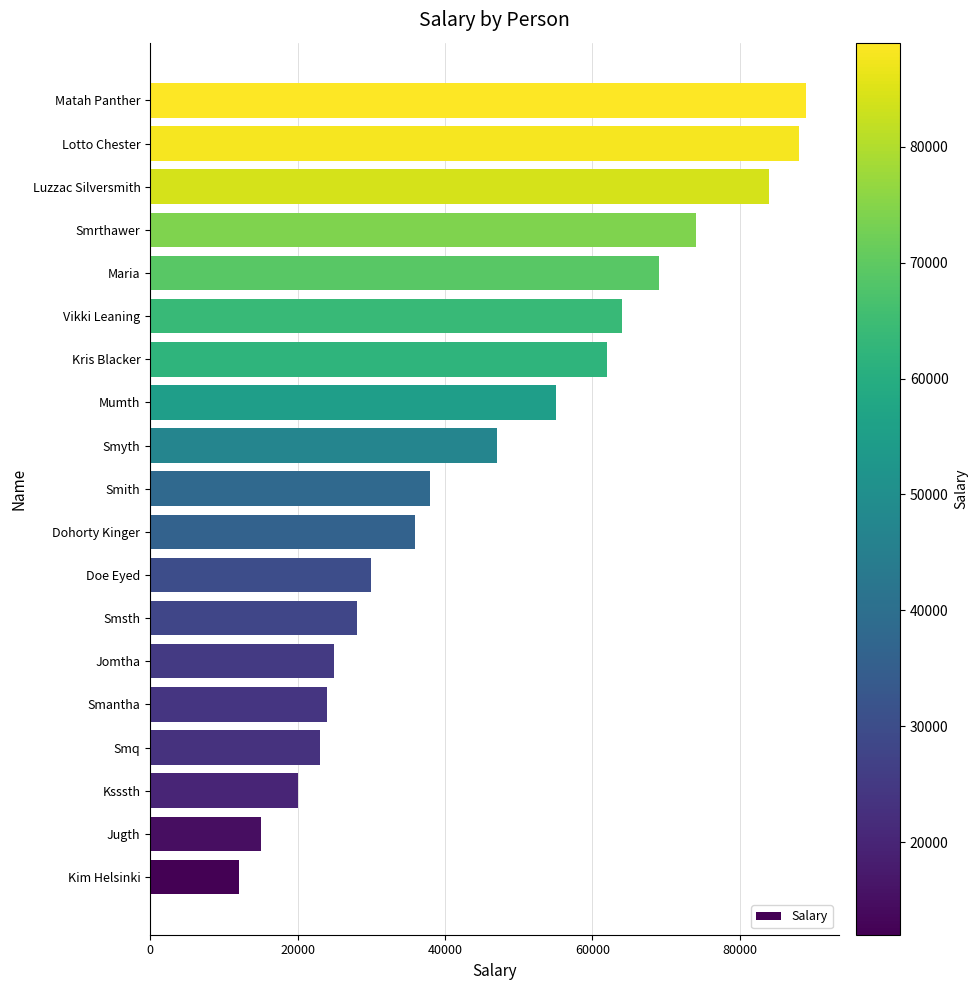

What is the minimum value shown in the chart?

12000